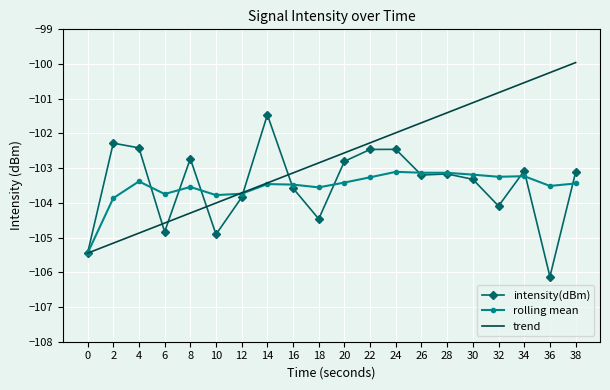

At which category is the sum across all series the highest?

38